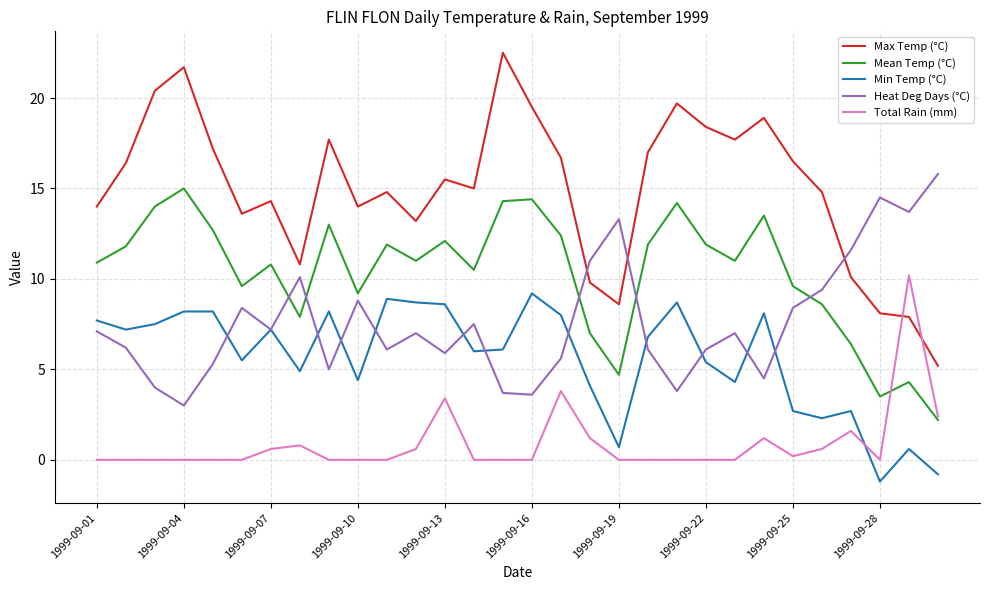

True or false: Heat Deg Days (°C) has more than 0 points higher than both neighbors.

True